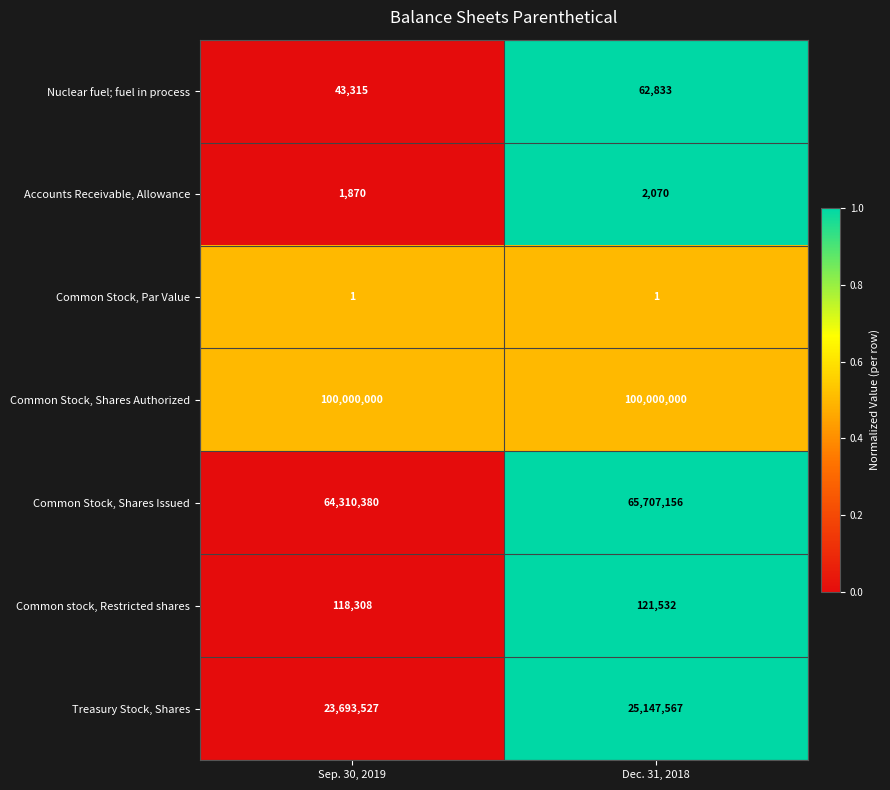

What is the difference between the Nuclear fuel; fuel in process values at Sep. 30, 2019 and Dec. 31, 2018?

19518